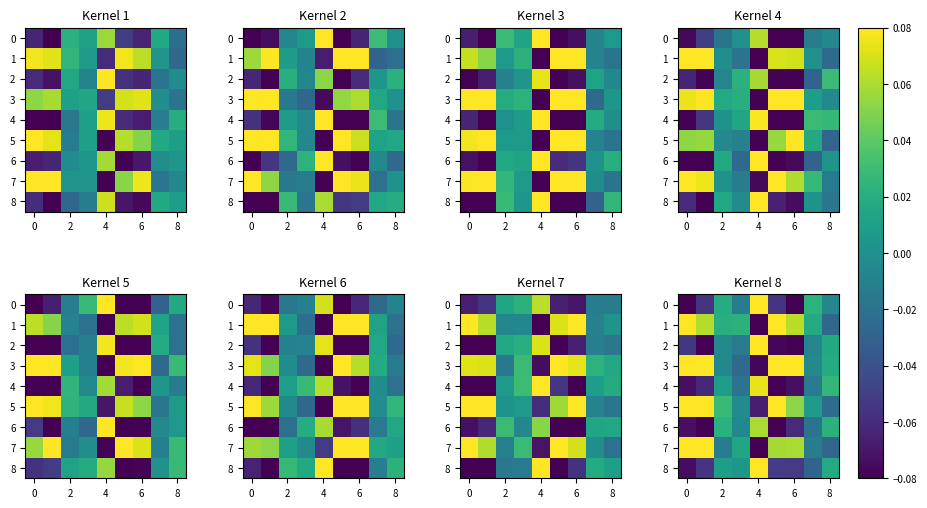

What is the sum of all row_5 values?

0.2